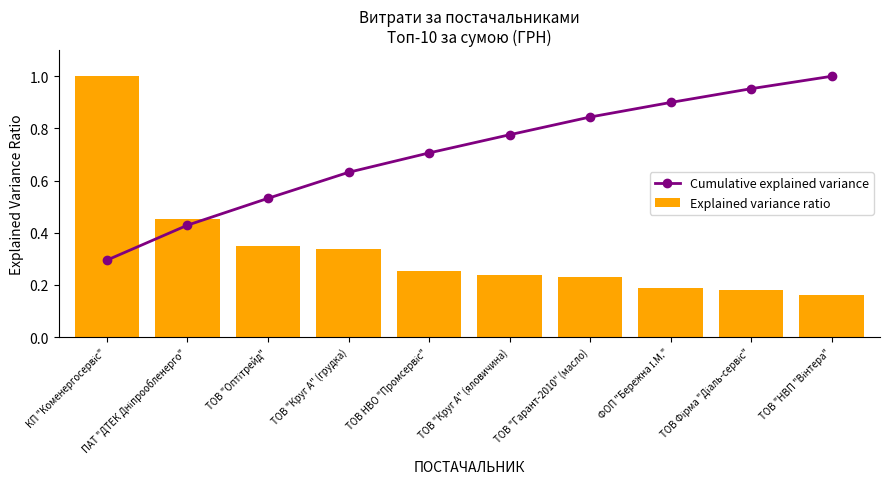

What is the label of the 4th bar from the left?

ТОВ "Круг А" (грудка)